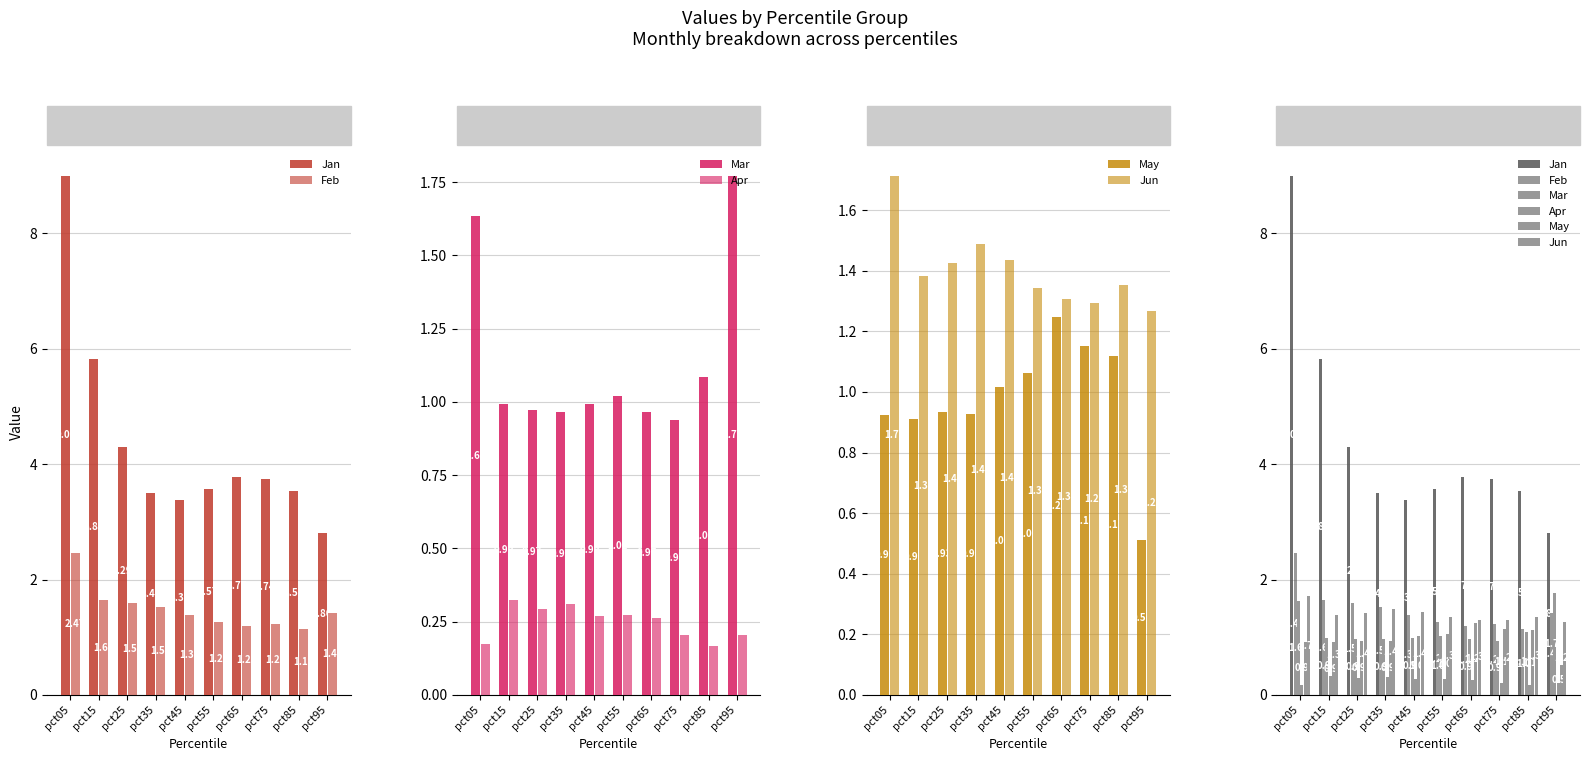

At pct25, list the series in order from smallest to largest.

Apr, May, Mar, Jun, Feb, Jan